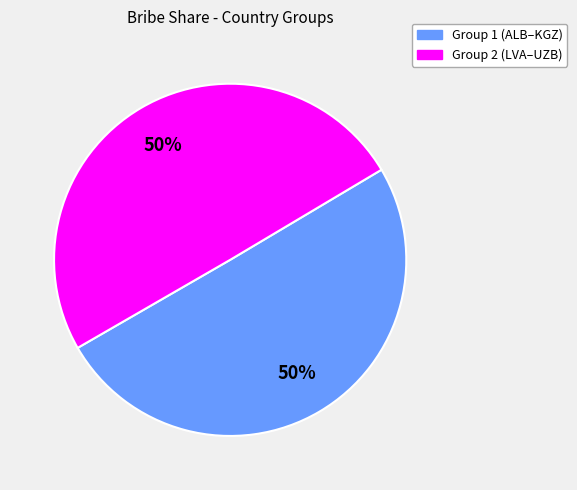

How many slices are in this pie chart?

2